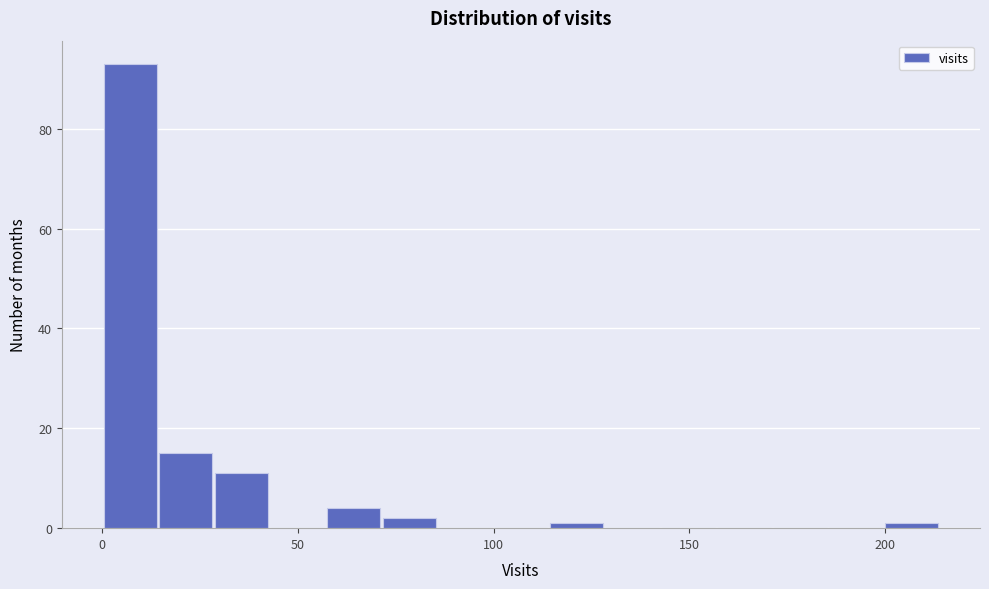

Read against the x-axis, roughly where is the centre of the tallest bar?

5